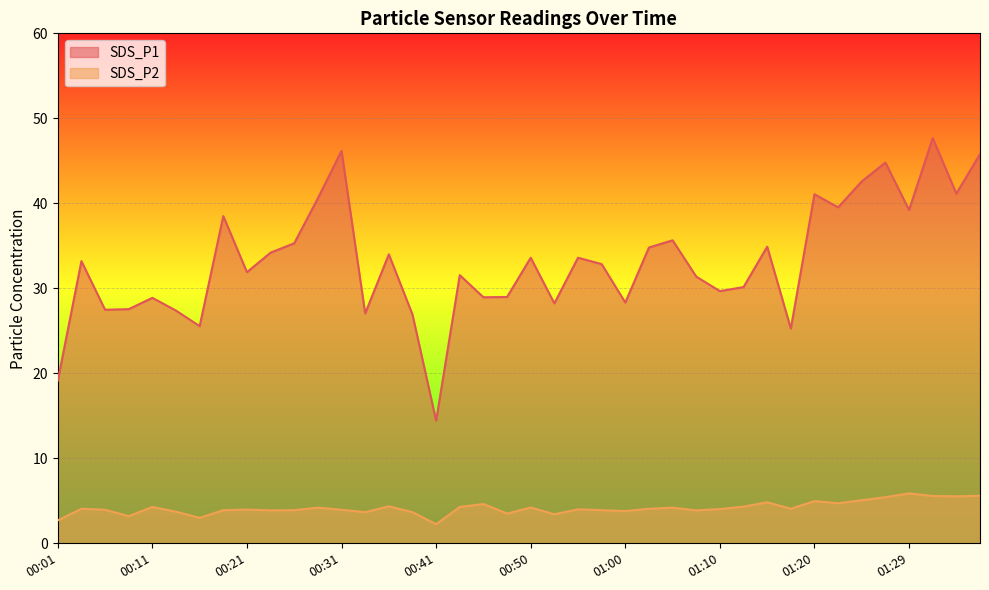

How many interior local valleys does the SDS_P1 series have?

13